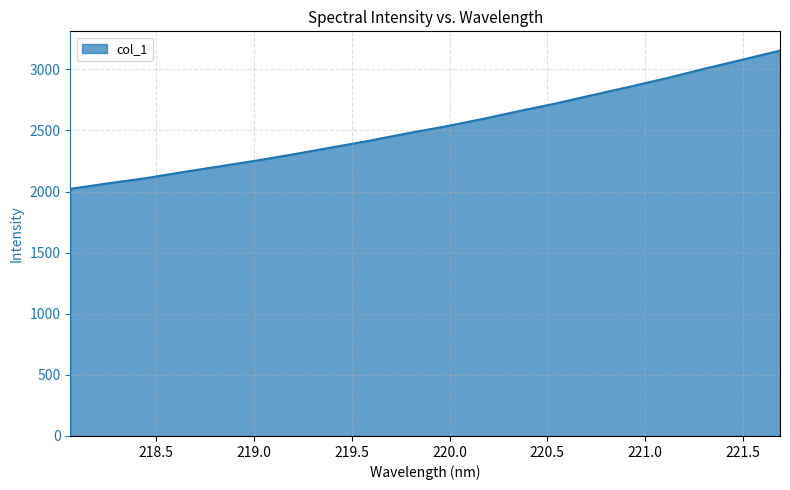

What is the smallest value displayed?

2022.4